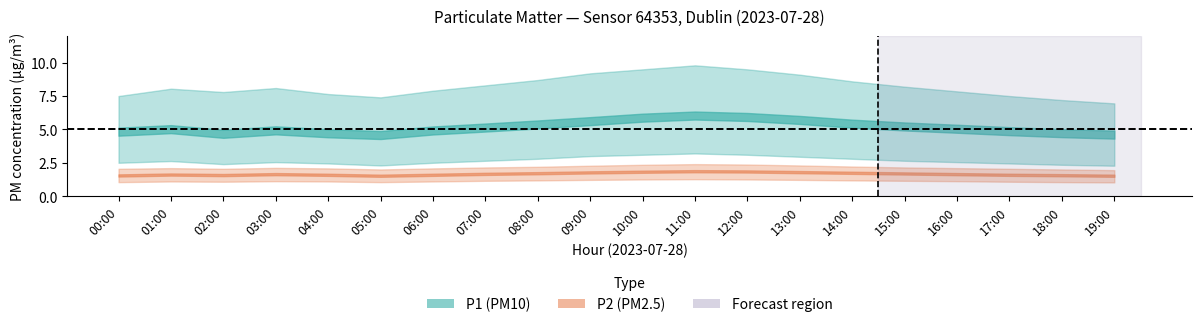

Reading right to left, transcribe all the data shown in this chart.

P1: 19:00=4.6	18:00=4.7	17:00=4.9	16:00=5.0	15:00=5.2	14:00=5.4	13:00=5.7	12:00=5.9	11:00=6.0	10:00=5.9	09:00=5.6	08:00=5.4	07:00=5.1	06:00=4.9	05:00=4.6	04:00=4.7	03:00=4.9	02:00=4.7	01:00=5.0	00:00=4.8
P1_upper: 19:00=7.0	18:00=7.2	17:00=7.5	16:00=7.8	15:00=8.2	14:00=8.6	13:00=9.1	12:00=9.5	11:00=9.8	10:00=9.5	09:00=9.2	08:00=8.7	07:00=8.3	06:00=7.9	05:00=7.4	04:00=7.7	03:00=8.1	02:00=7.8	01:00=8.1	00:00=7.5
P1_lower: 19:00=2.3	18:00=2.4	17:00=2.5	16:00=2.5	15:00=2.6	14:00=2.8	13:00=3.0	12:00=3.1	11:00=3.2	10:00=3.1	09:00=3.0	08:00=2.8	07:00=2.6	06:00=2.5	05:00=2.3	04:00=2.5	03:00=2.5	02:00=2.4	01:00=2.6	00:00=2.5
P2: 19:00=1.5	18:00=1.6	17:00=1.6	16:00=1.6	15:00=1.7	14:00=1.8	13:00=1.8	12:00=1.9	11:00=1.9	10:00=1.8	09:00=1.8	08:00=1.7	07:00=1.7	06:00=1.6	05:00=1.5	04:00=1.6	03:00=1.6	02:00=1.6	01:00=1.6	00:00=1.6
P2_upper: 19:00=1.9	18:00=2.0	17:00=2.0	16:00=2.1	15:00=2.1	14:00=2.2	13:00=2.3	12:00=2.4	11:00=2.4	10:00=2.4	09:00=2.3	08:00=2.2	07:00=2.1	06:00=2.1	05:00=2.0	04:00=2.1	03:00=2.1	02:00=2.0	01:00=2.1	00:00=2.0
P2_lower: 19:00=1.0	18:00=1.1	17:00=1.1	16:00=1.1	15:00=1.1	14:00=1.2	13:00=1.2	12:00=1.2	11:00=1.3	10:00=1.2	09:00=1.2	08:00=1.2	07:00=1.1	06:00=1.1	05:00=1.1	04:00=1.1	03:00=1.1	02:00=1.1	01:00=1.1	00:00=1.1